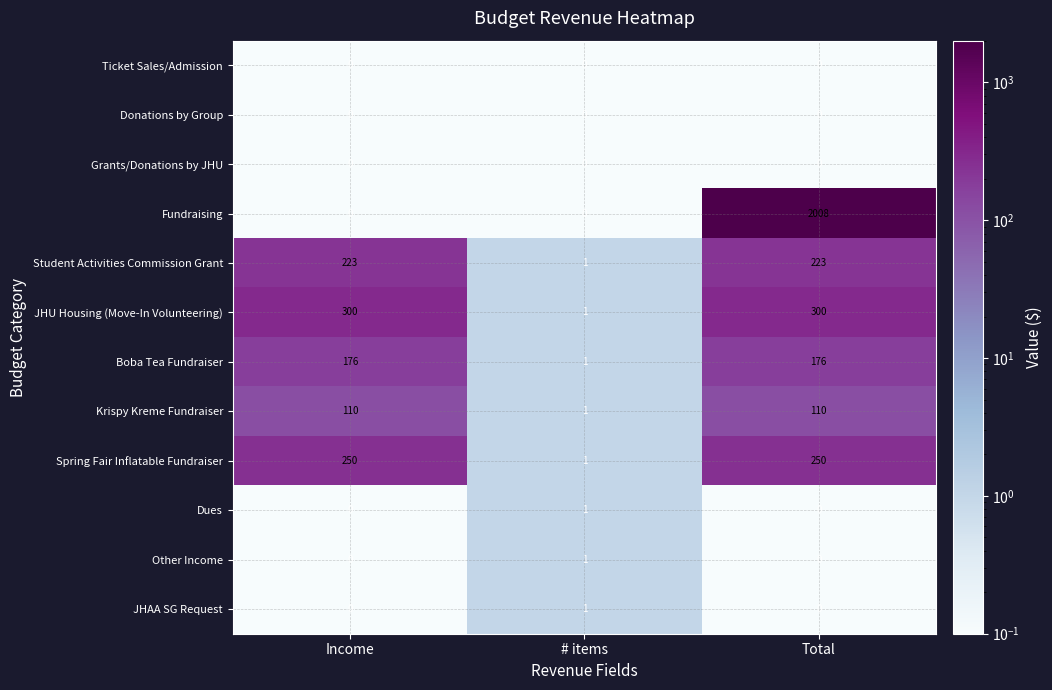

The value of Dues at Income is -1. True or false?

False